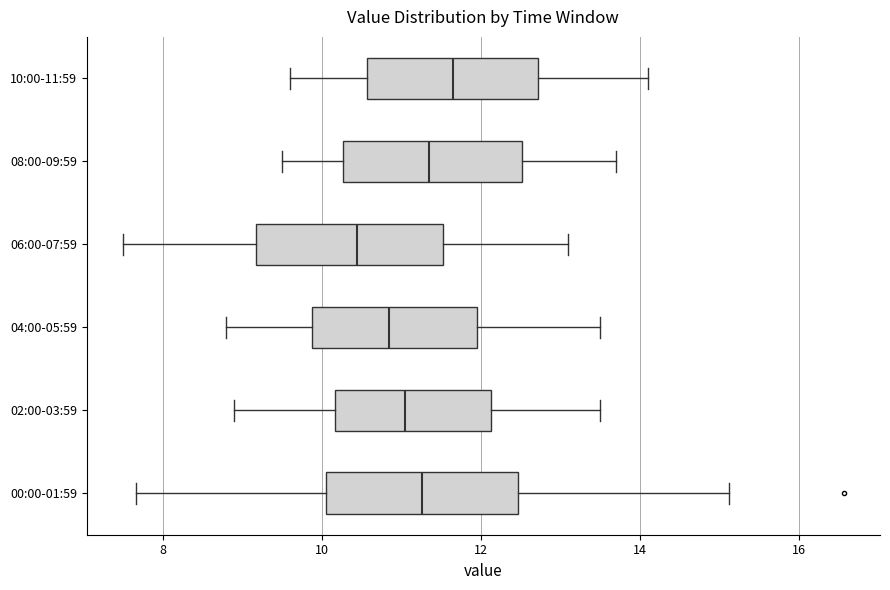

Where does the median line of the box for 06:00-07:59 sit on the x-axis? The values are not printed on the chart, so give them approximately, as read against the axis.

10.4